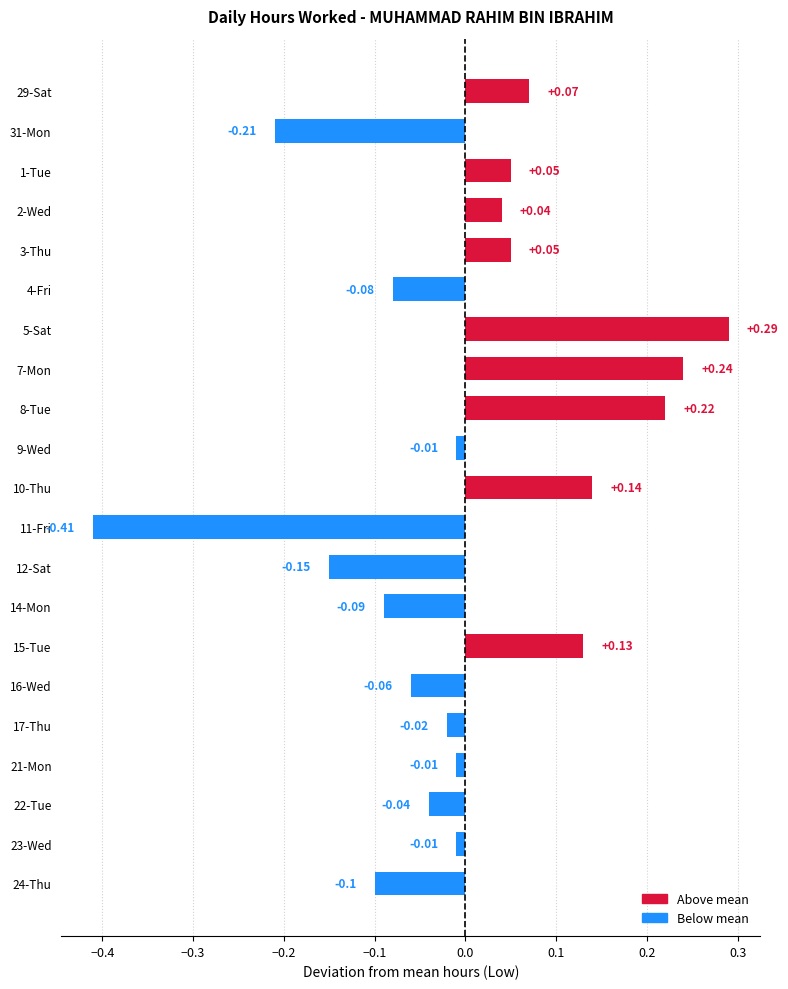

What is the difference between the maximum and minimum values?

0.7